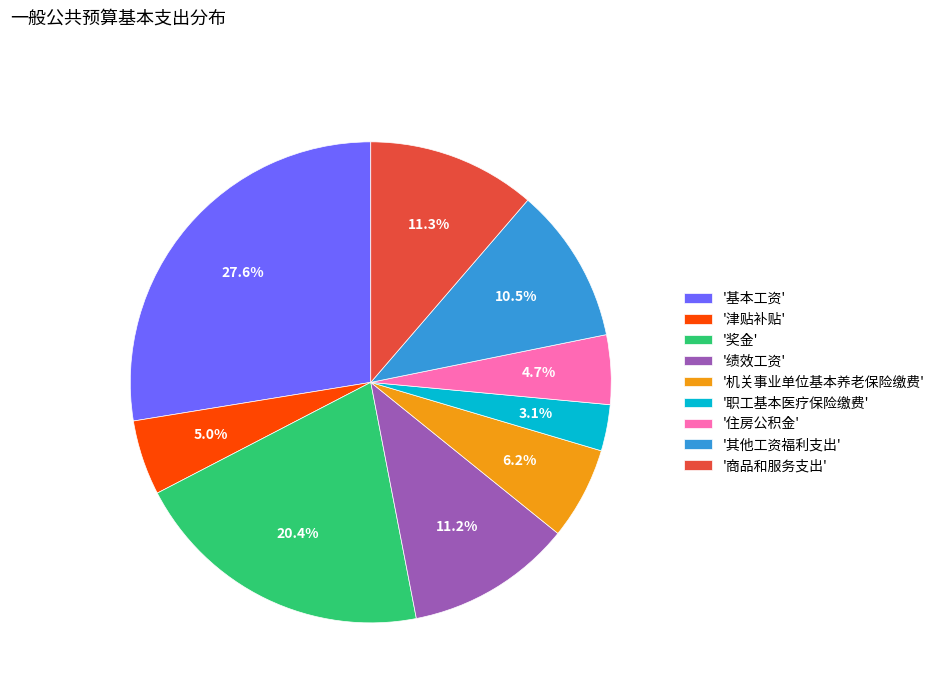

What portion of the pie excludes '商品和服务支出'?

88.7%